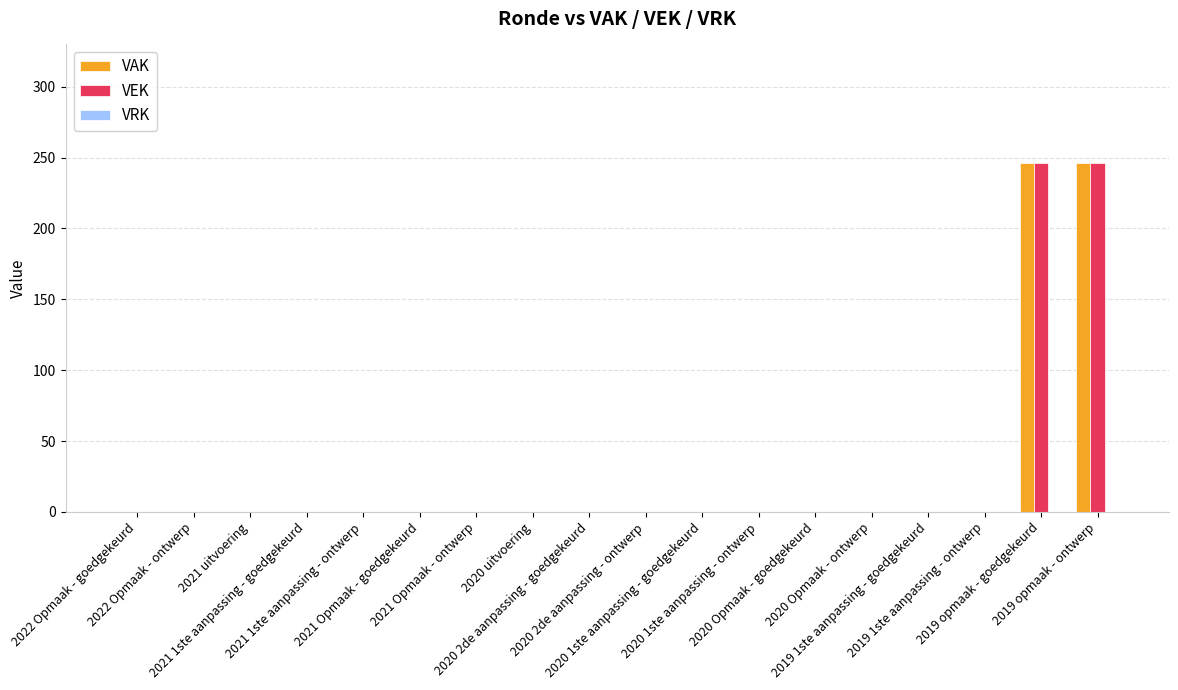

How many data points in VAK are above 0?

2